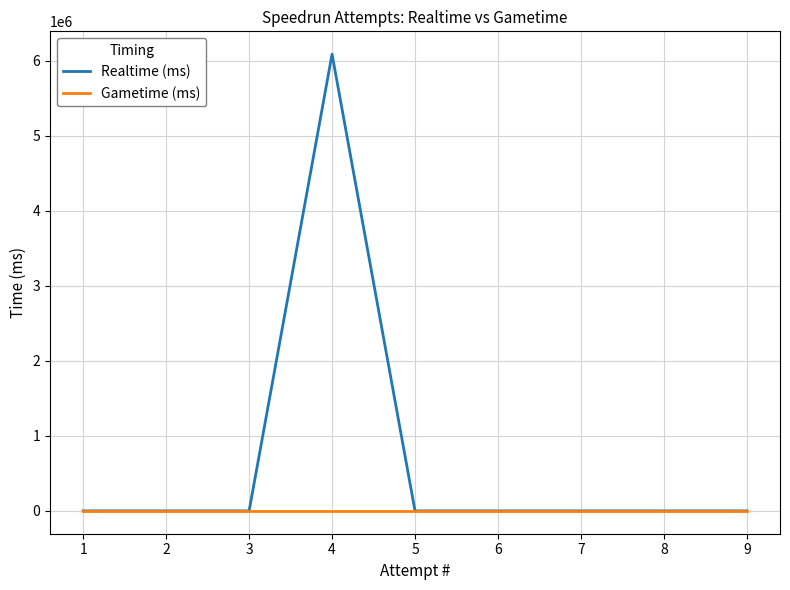

Is it true that Realtime (ms) equals -2158156 at 2?

False